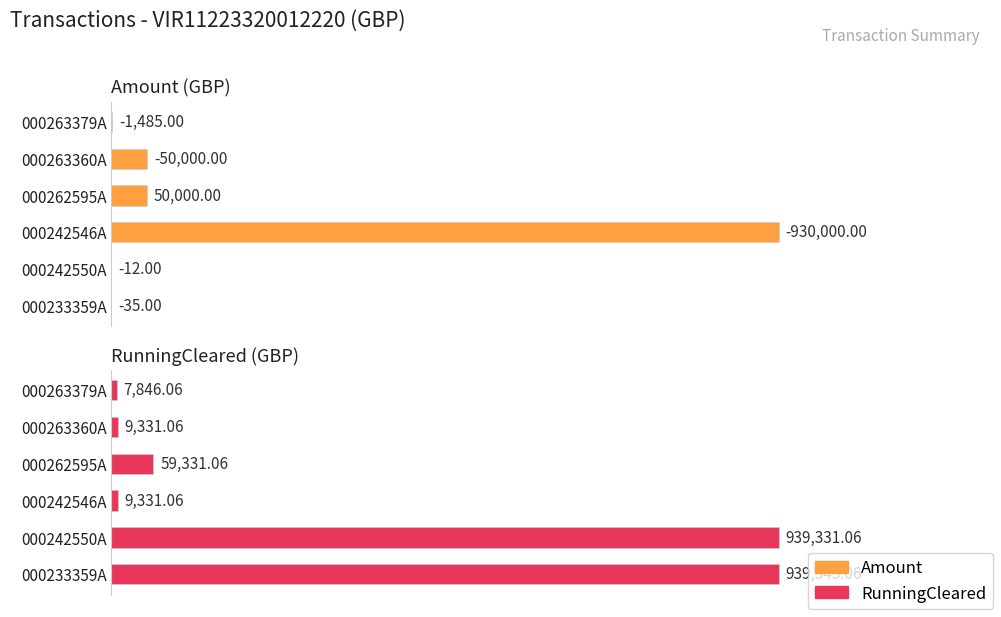

Reading left to right, extract all data points from this chart.

Amount (GBP): 0.0	0.0	100.0	5.4	5.4	0.2
RunningCleared (GBP): 100.0	100.0	1.0	6.3	1.0	0.8